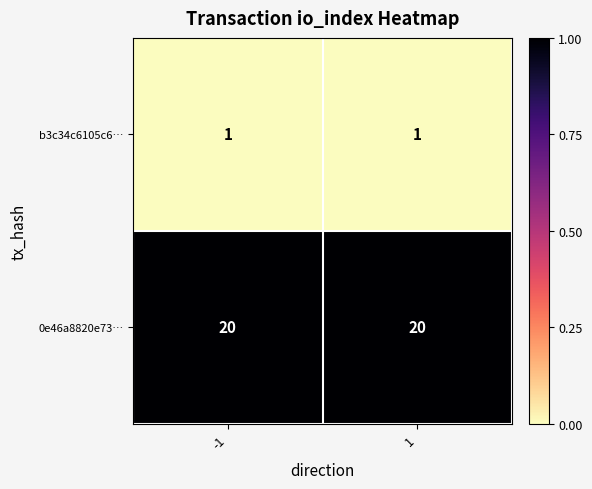

What is the total value across all series at 1?

21